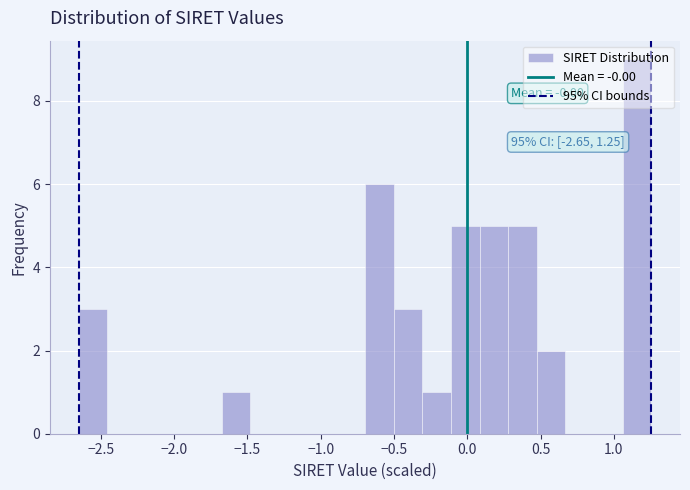

Read against the x-axis, roughly where is the centre of the tallest bar?

1.15